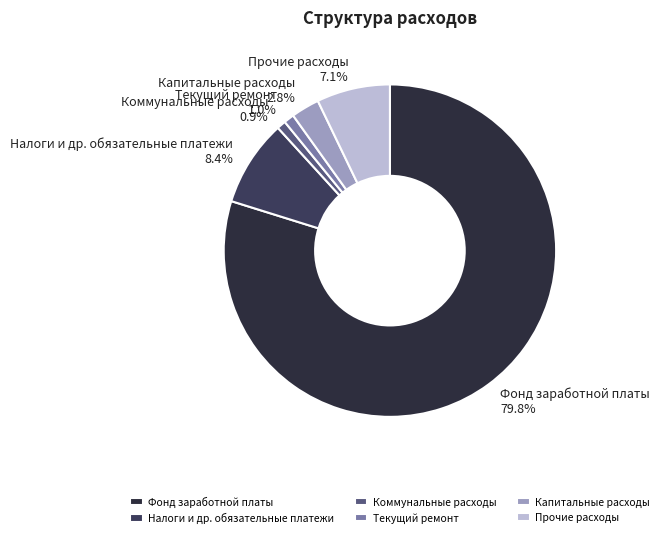

What portion of the pie excludes Фонд заработной платы?

20.2%